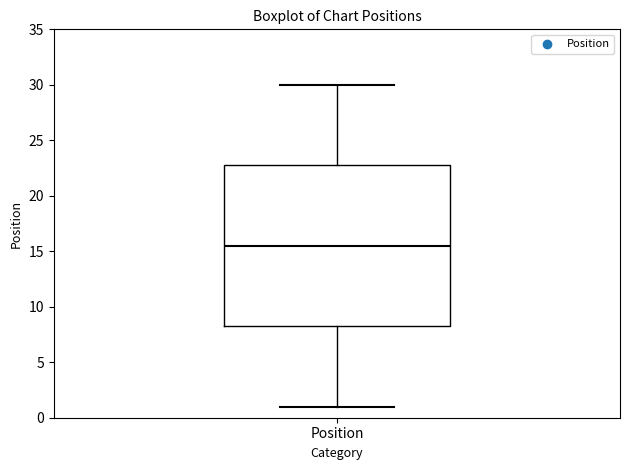

Transcribe this box plot: give where the median line is, the range the box spans, and where the two whiskers end, as read against the y-axis. The values are not printed on the chart, so give them approximately, as read against the axis.

median 15.5, box 8.5 to 23.0, whiskers 1.0 to 30.0